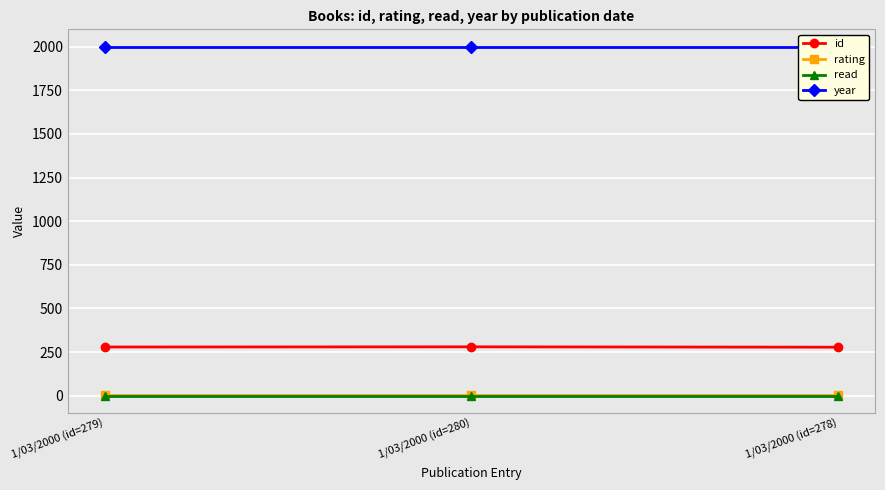

Which label corresponds to the smallest value in the chart?

1/03/2000 (id=279)